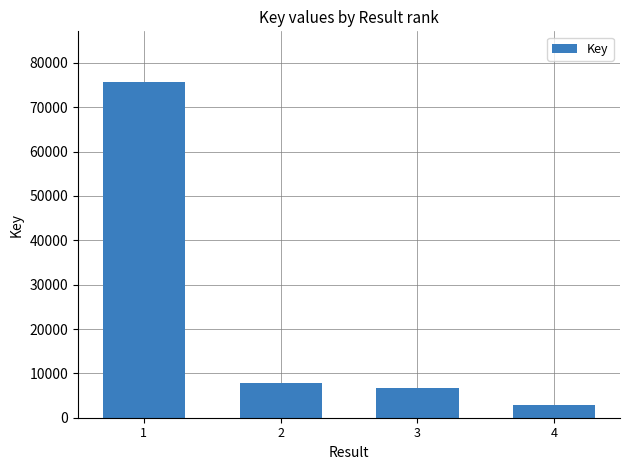

What value does the data have at 1, to the nearest 50?

75750